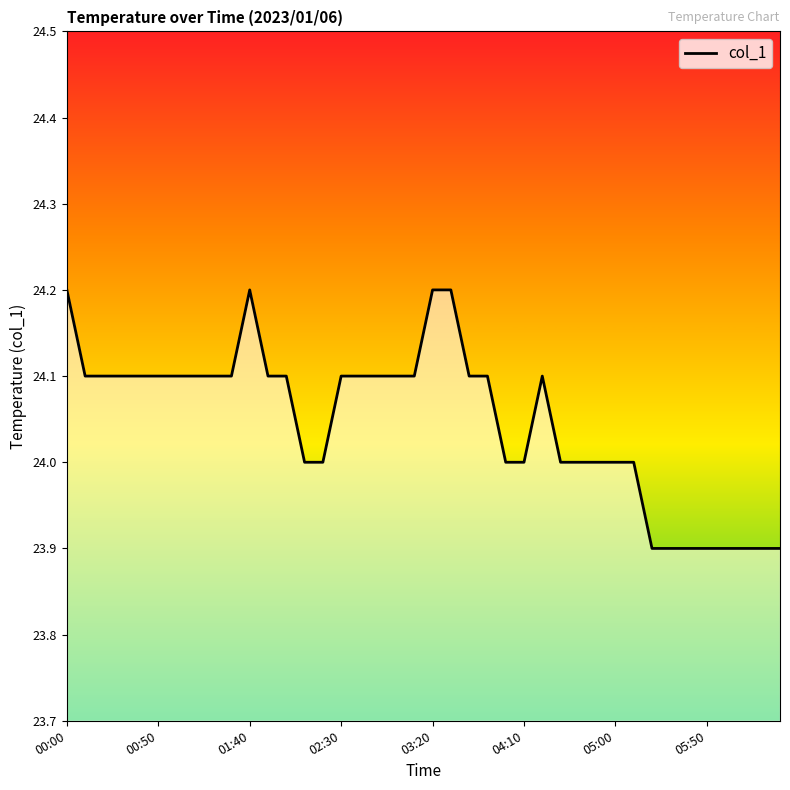

What is the smallest value displayed?

23.9